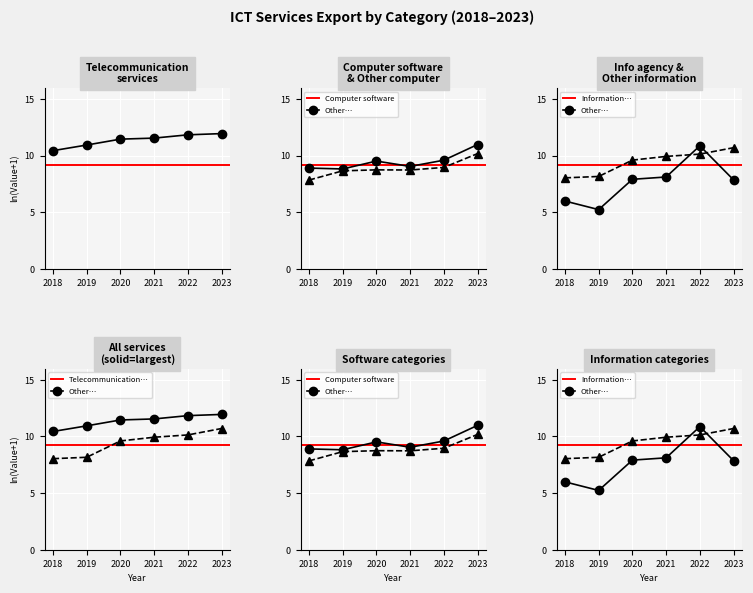

What is the sum of the Other information services values at 2023 and 2018?

18.7